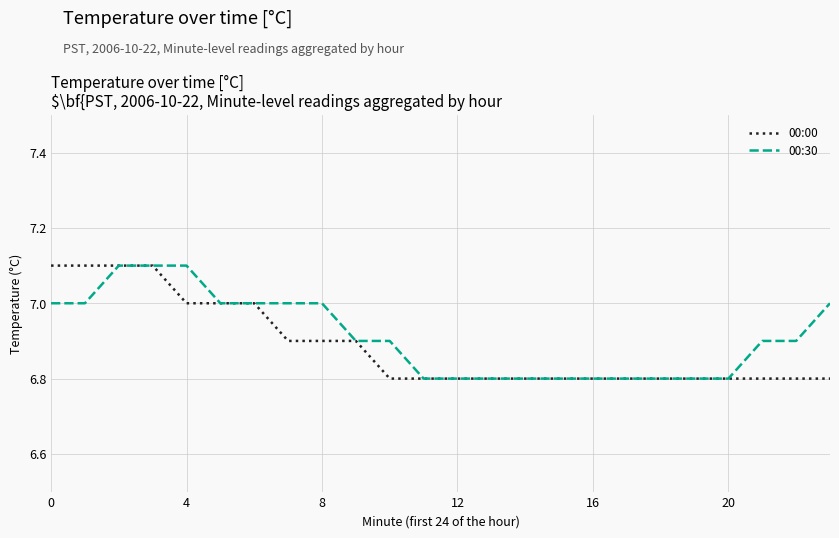

List the series in order of their overall mean, highest first.

00:30, 00:00